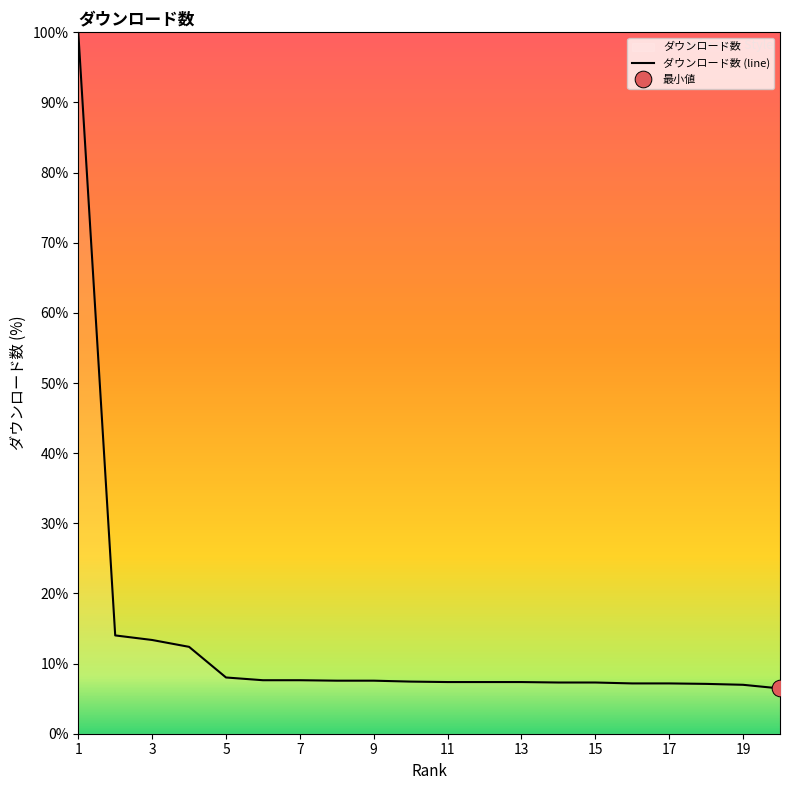

The value of ダウンロード数 (line) at 9 is 7.6. True or false?

True